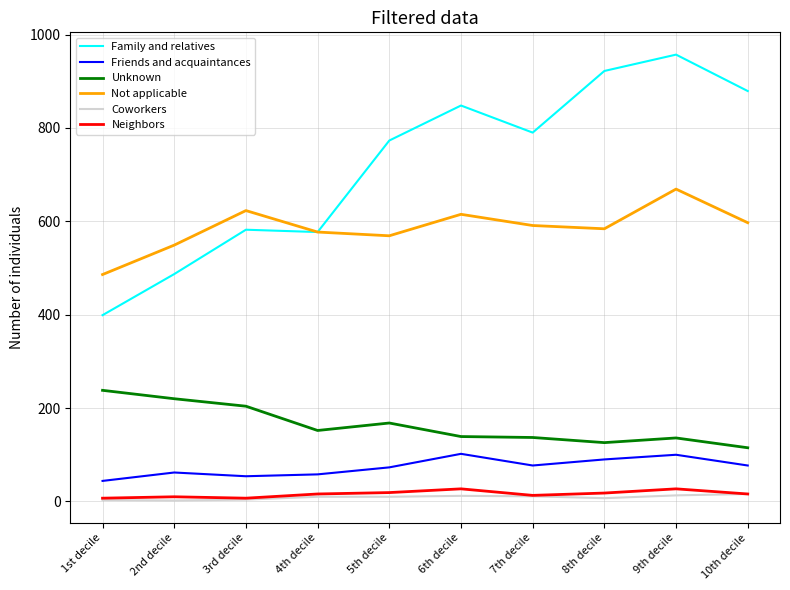

The value of Family and relatives at 5th decile is 773. True or false?

True